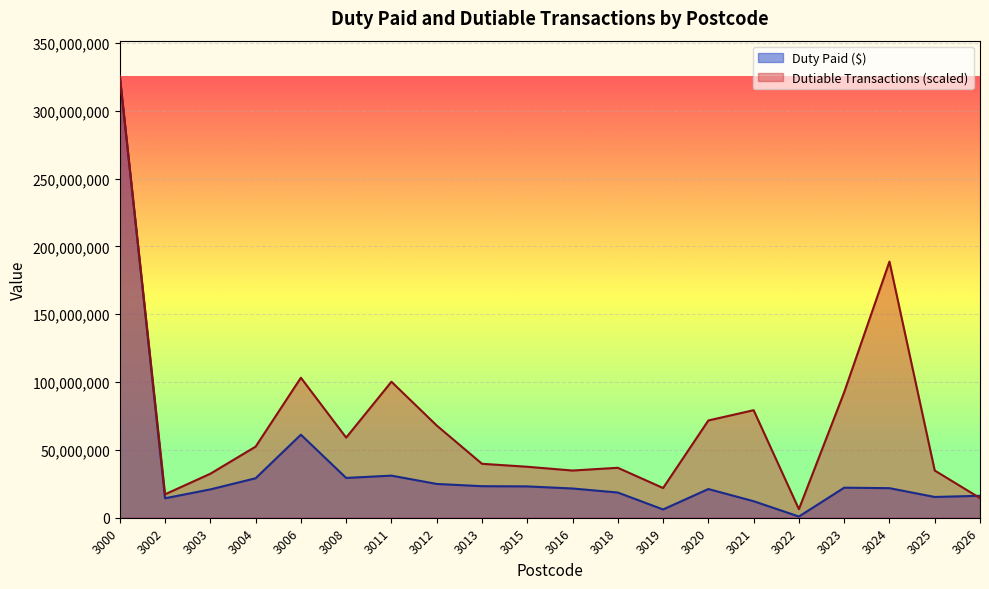

What is the sum of the Duty Paid ($) values at 3020 and 3013?

44399915.0